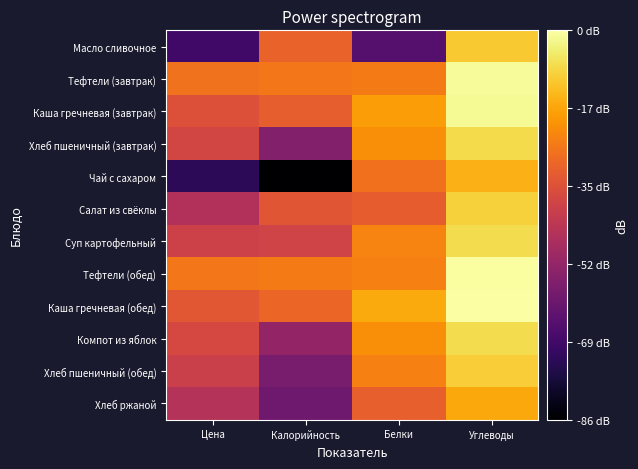

Which series changed the most between Калорийность and Белки?

Чай с сахаром